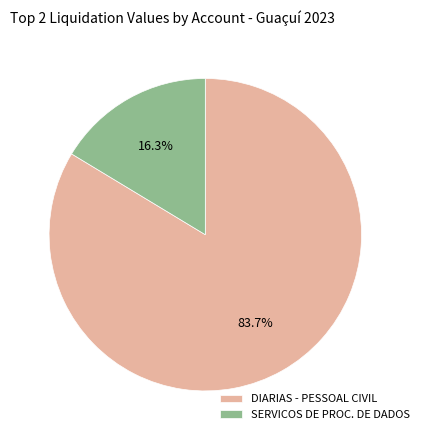

Which slice is the largest?

DIARIAS - PESSOAL CIVIL